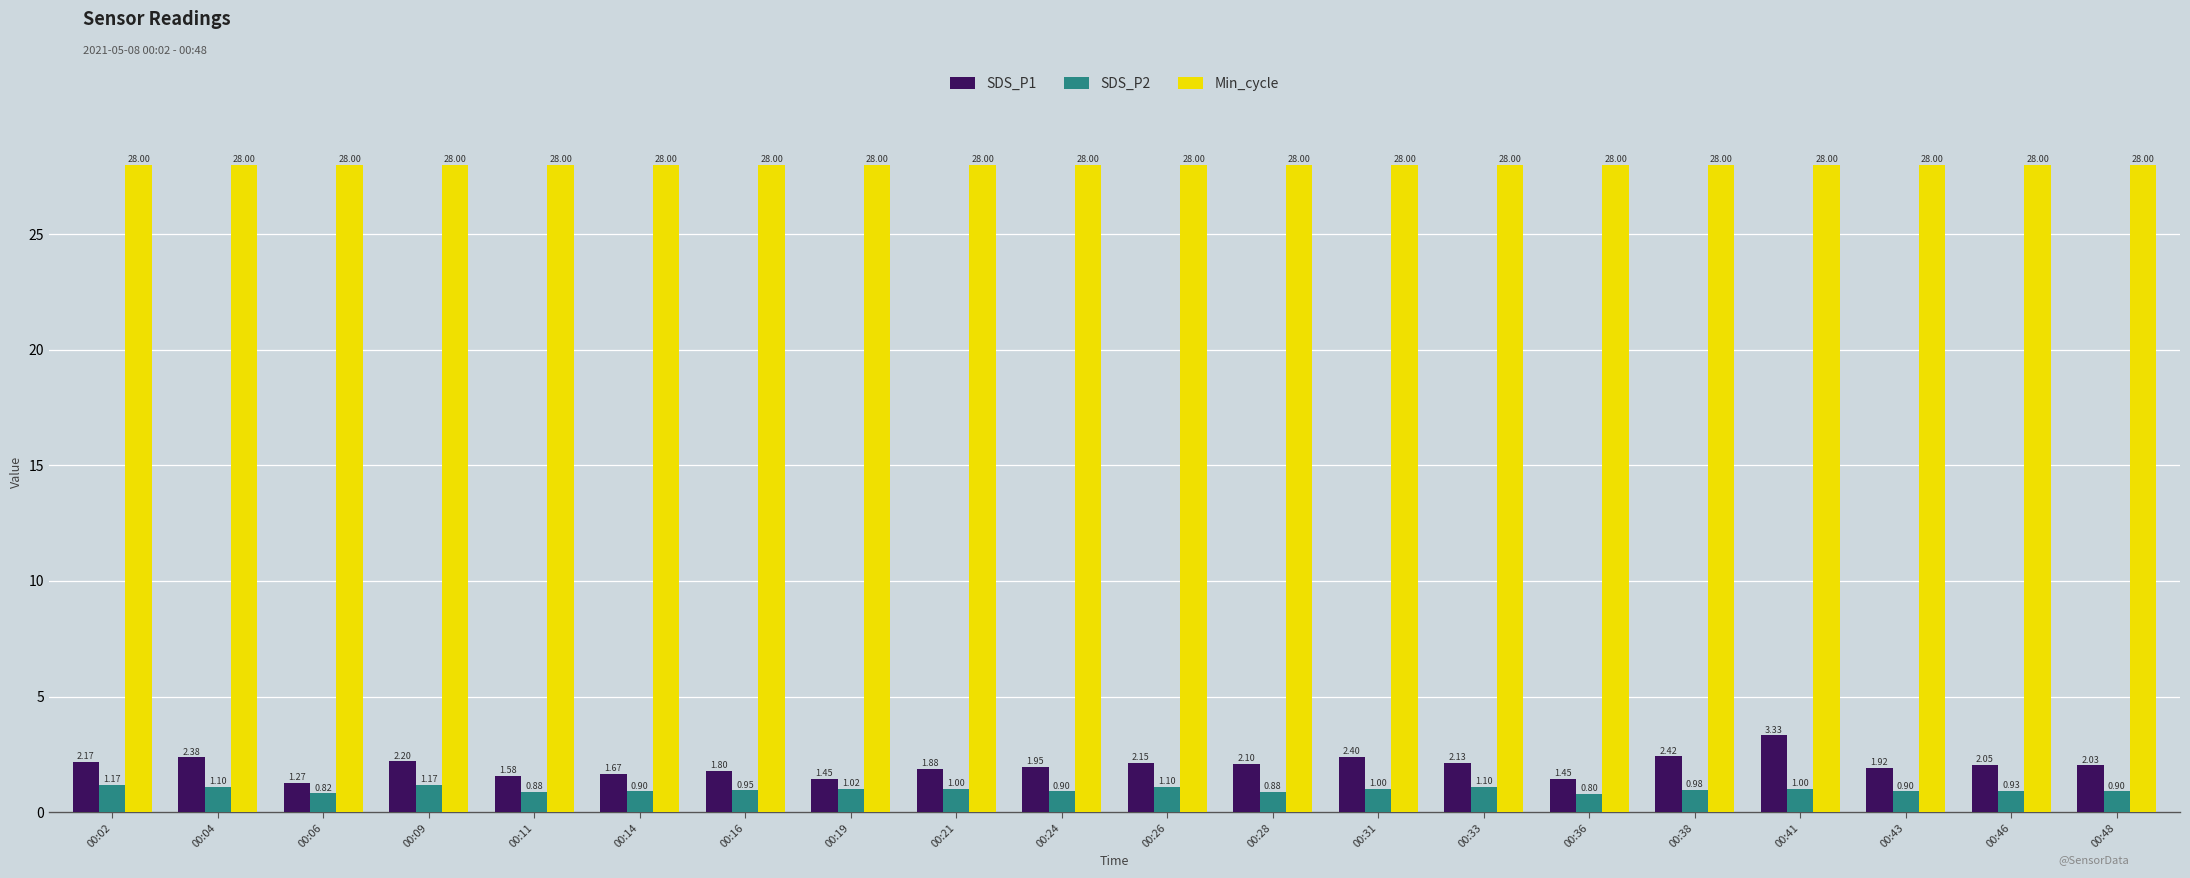

At which category is the sum across all series the highest?

00:41